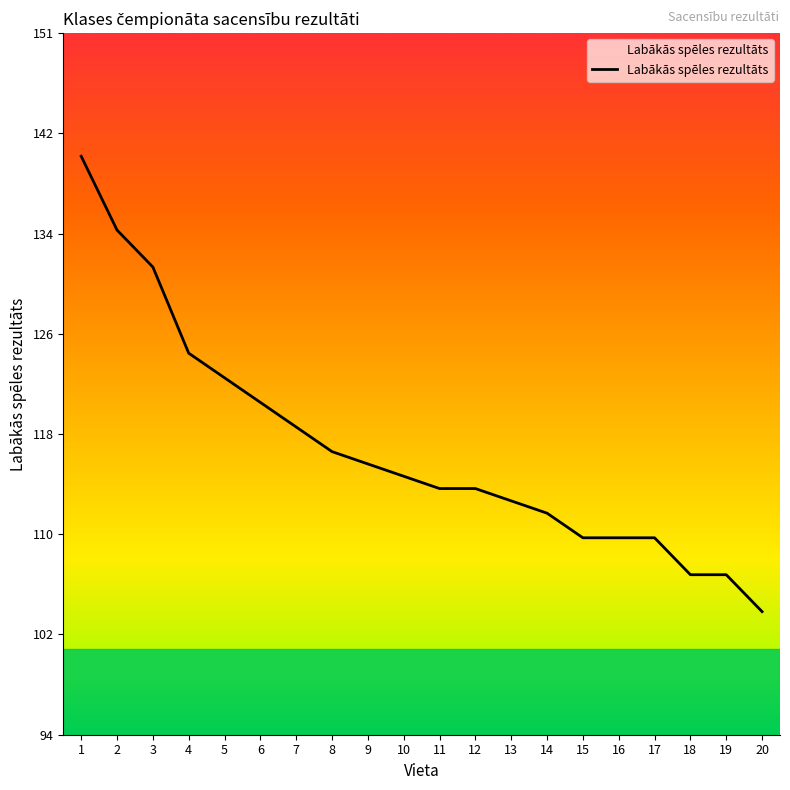

Is this an area chart (filled region under the line)?

No